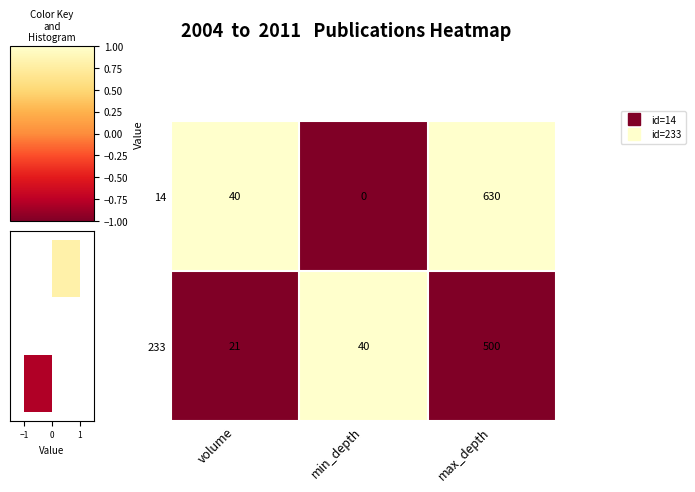

Between min_depth and max_depth, which is larger?

max_depth